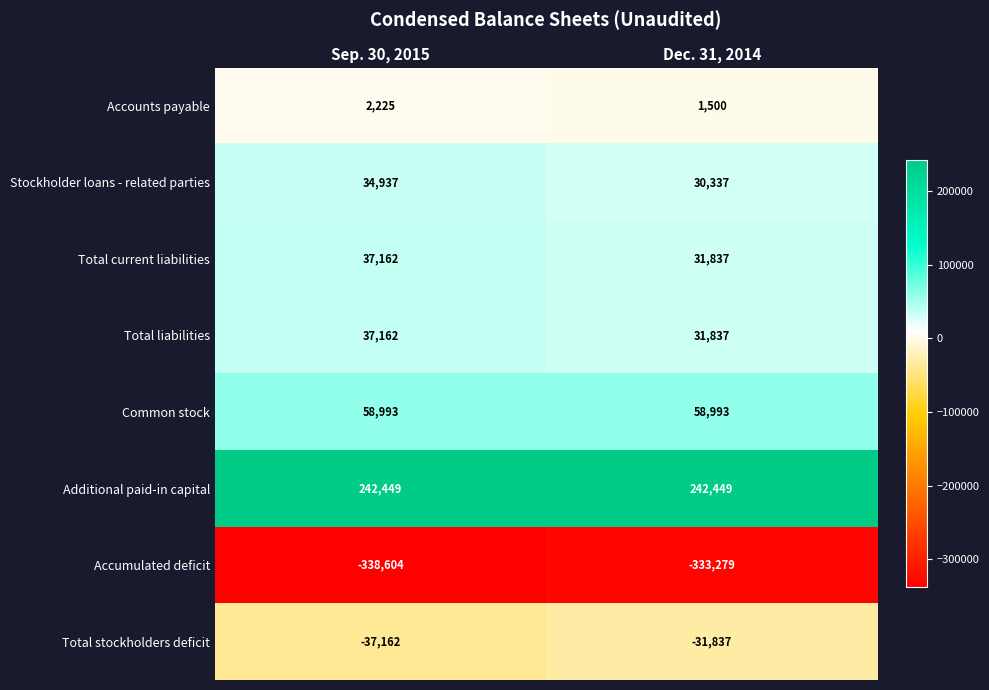

What is the difference between the highest and lowest values at Dec. 31, 2014?

575728